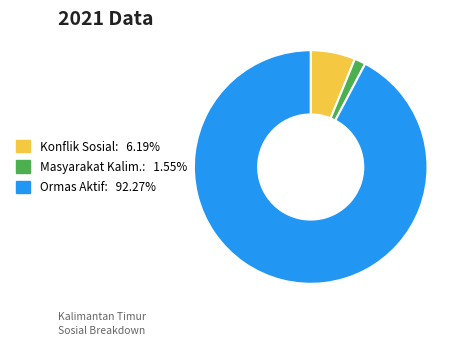

Does Ormas Aktif: 92.27% represent more than half of the total?

Yes